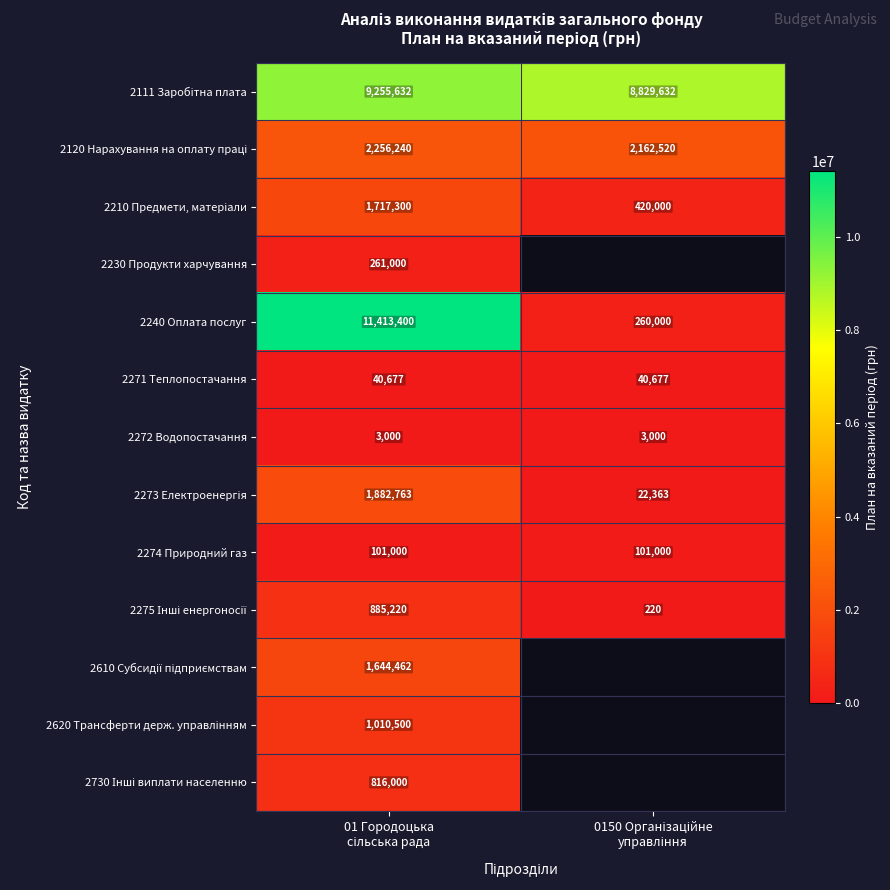

How many series are shown in this chart?

13